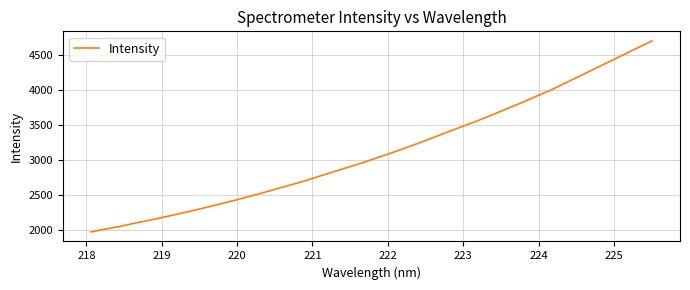

What is the maximum value shown in the chart?

4700.0